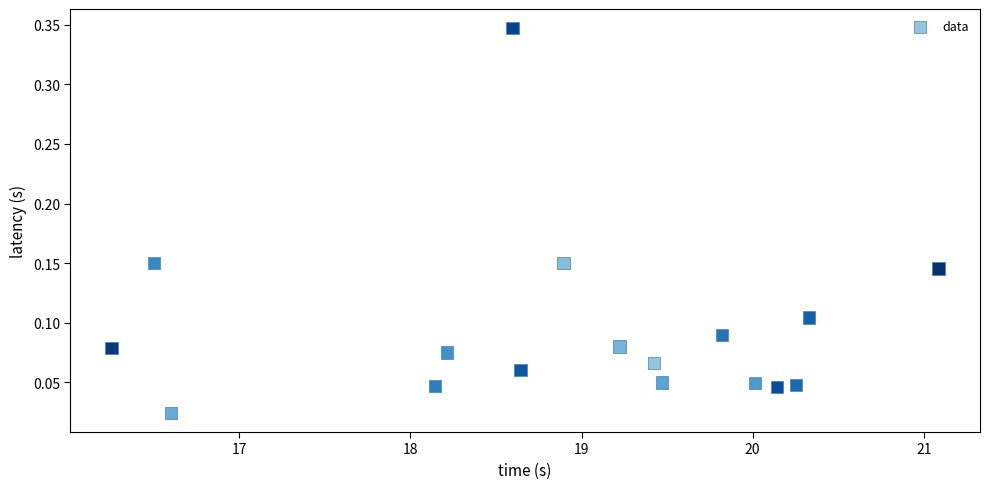

What is the range of X values (max minus min)?

4.8